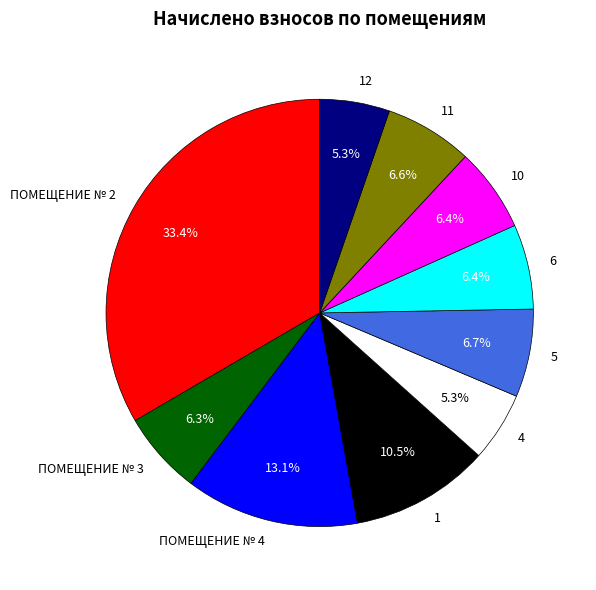

Does ПОМЕЩЕНИЕ № 3 account for over 50% of the chart?

No